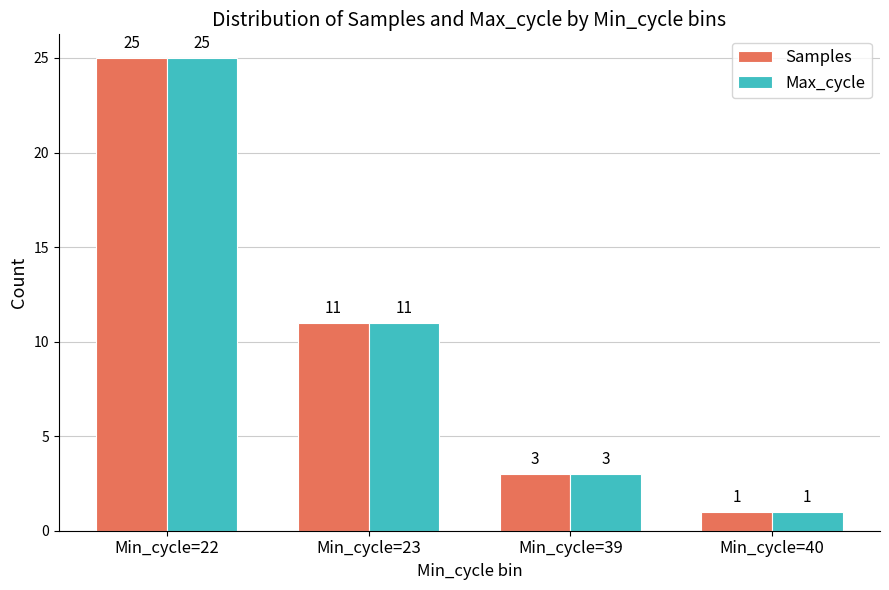

The value of Samples at Min_cycle=23 is 11. True or false?

True